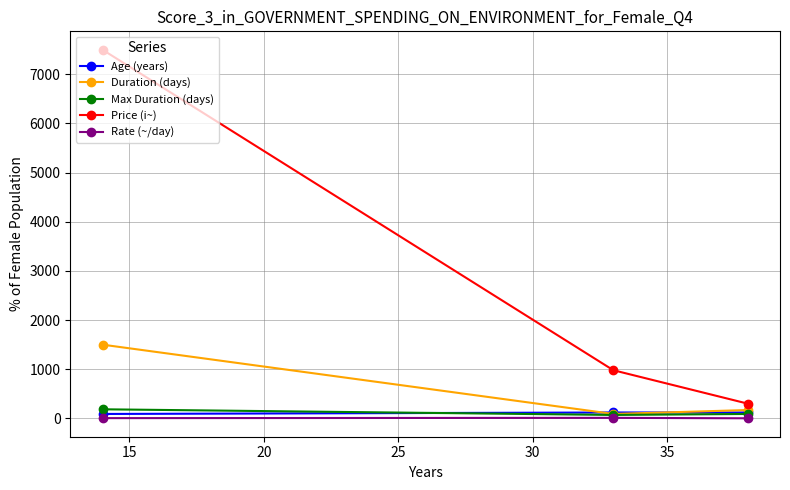

What is the value of the Duration (days) point at the 3rd from the left?

170.0